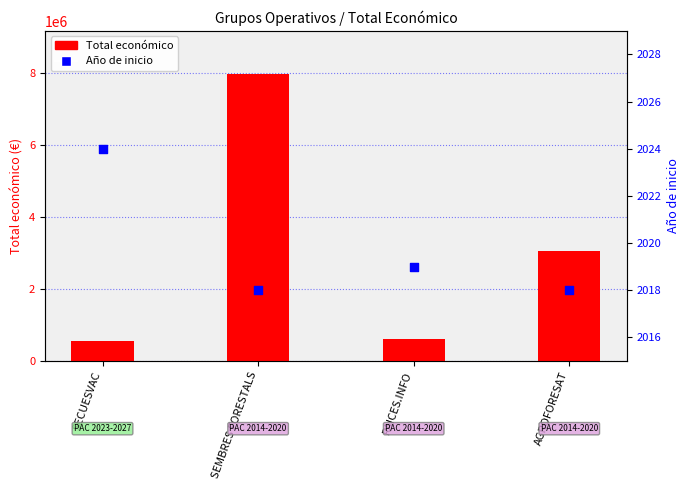

Which series contains the highest Y value?

Total económico